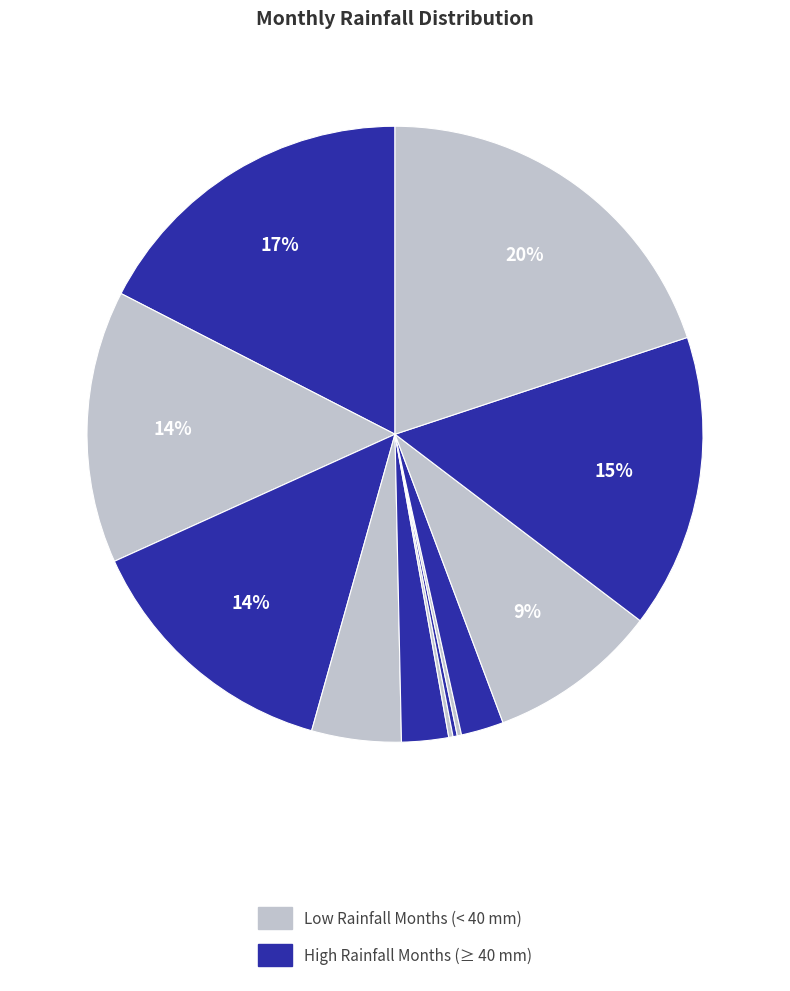

Count the number of slices in the pie.

12